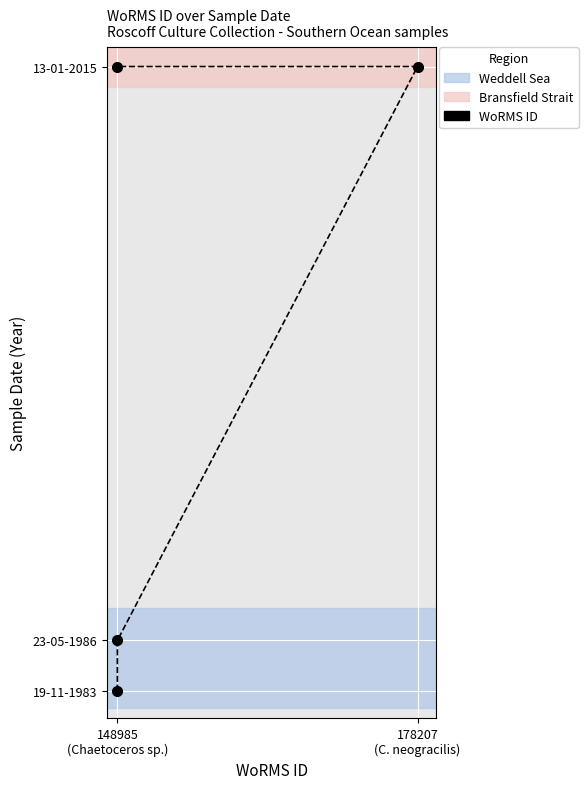

What is the value of the 2nd point from the left?

1986.4